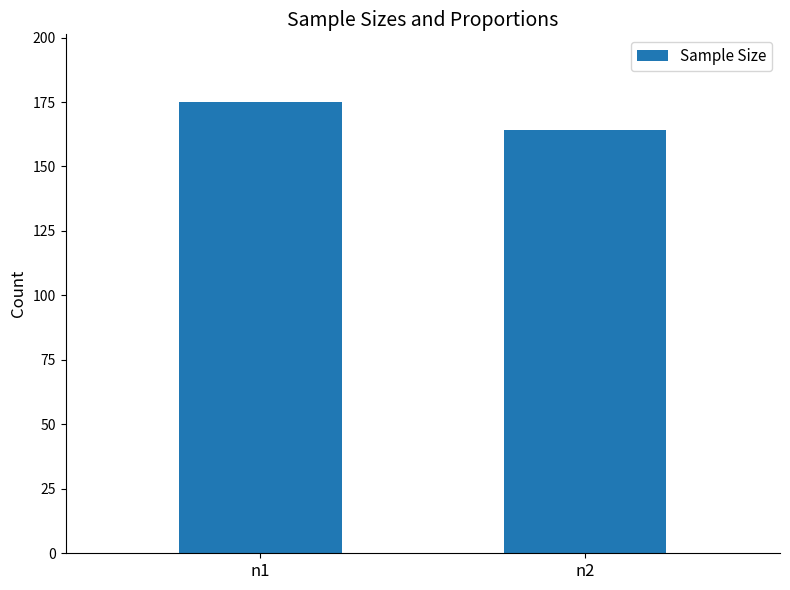

Where is the data nearest to the value 169?

n2